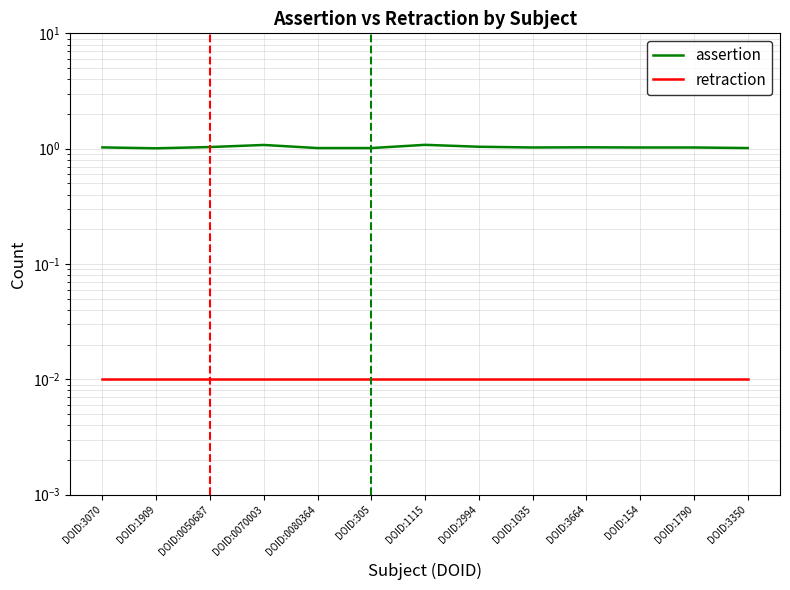

What is the value of the assertion point at the 11th from the left?

1.0